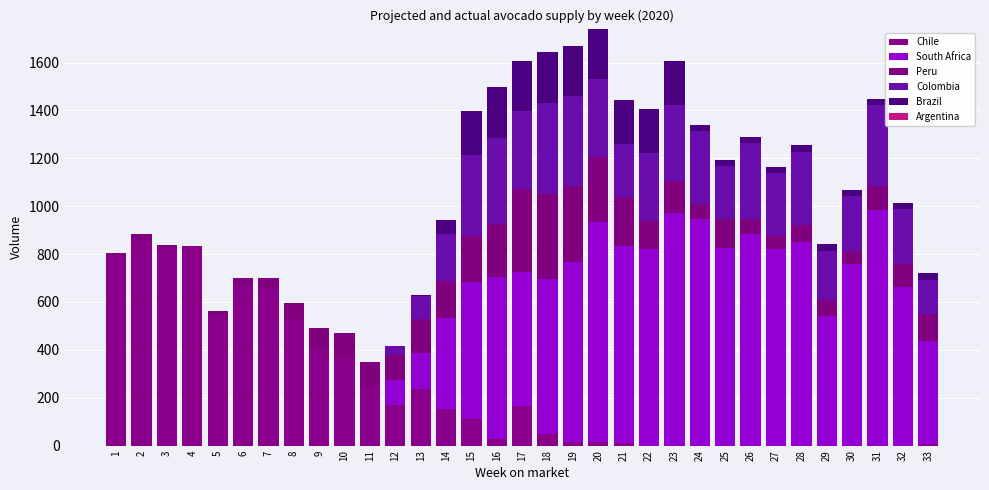

Are the bars grouped side by side (vs. stacked)?

No